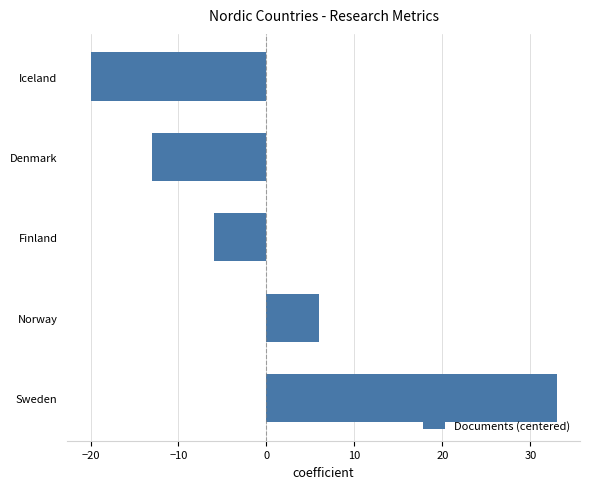

List the labels in order of value, largest first.

Sweden, Norway, Finland, Denmark, Iceland